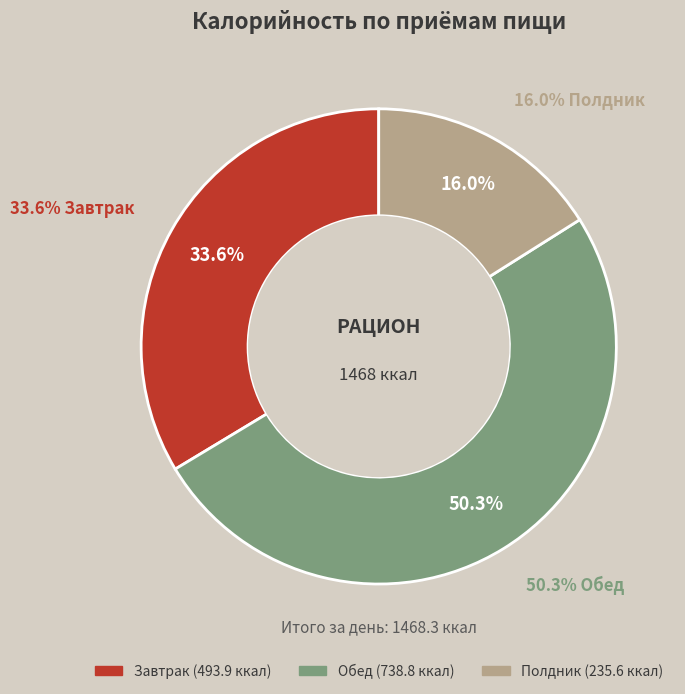

Is Обед the majority of the pie?

Yes